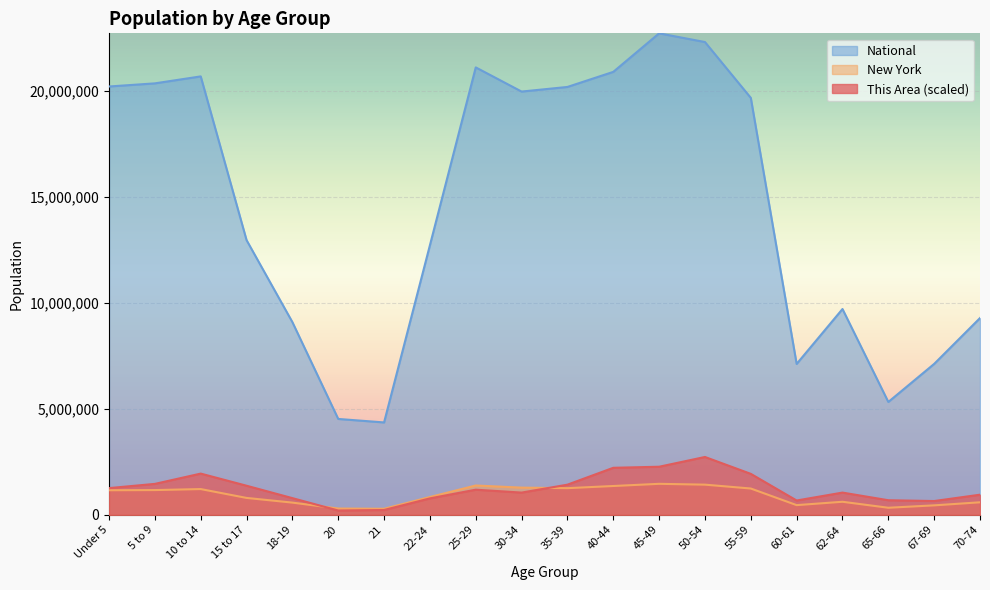

Reading right to left, list all the values displayed in this chart.

This Area: 945672.8	647039.3	684368.5	1045217.3	671925.4	1928674.9	2725030.9	2264637.6	2214865.3	1418509.2	1045217.3	1182091.0	771469.9	223975.1	199089.0	783913.0	1368737.0	1941117.9	1455838.4	1256749.4
New York: 587391.0	443051.0	330160.0	612267.0	453993.0	1237408.0	1419928.0	1458763.0	1355893.0	1254124.0	1279160.0	1380177.0	836256.0	281596.0	293083.0	572582.0	793696.0	1211456.0	1163955.0	1155822.0
National: 9278166.0	7115361.0	5319902.0	9704197.0	7113727.0	19664805.0	22298125.0	22708591.0	20890964.0	20179642.0	19962099.0	21101849.0	12712576.0	4354294.0	4519129.0	9086089.0	12954254.0	20677194.0	20348657.0	20201362.0